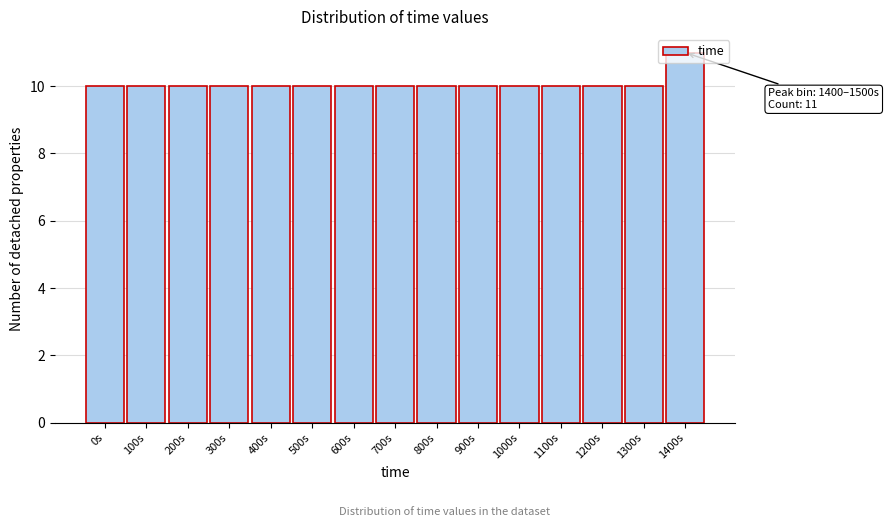

What is the sum of all values?

151